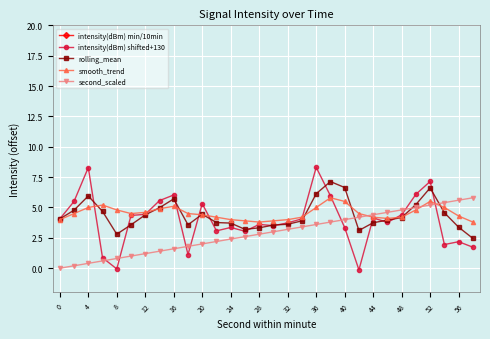

True or false: second_scaled and intensity(dBm) min/10min cross at least once.

False